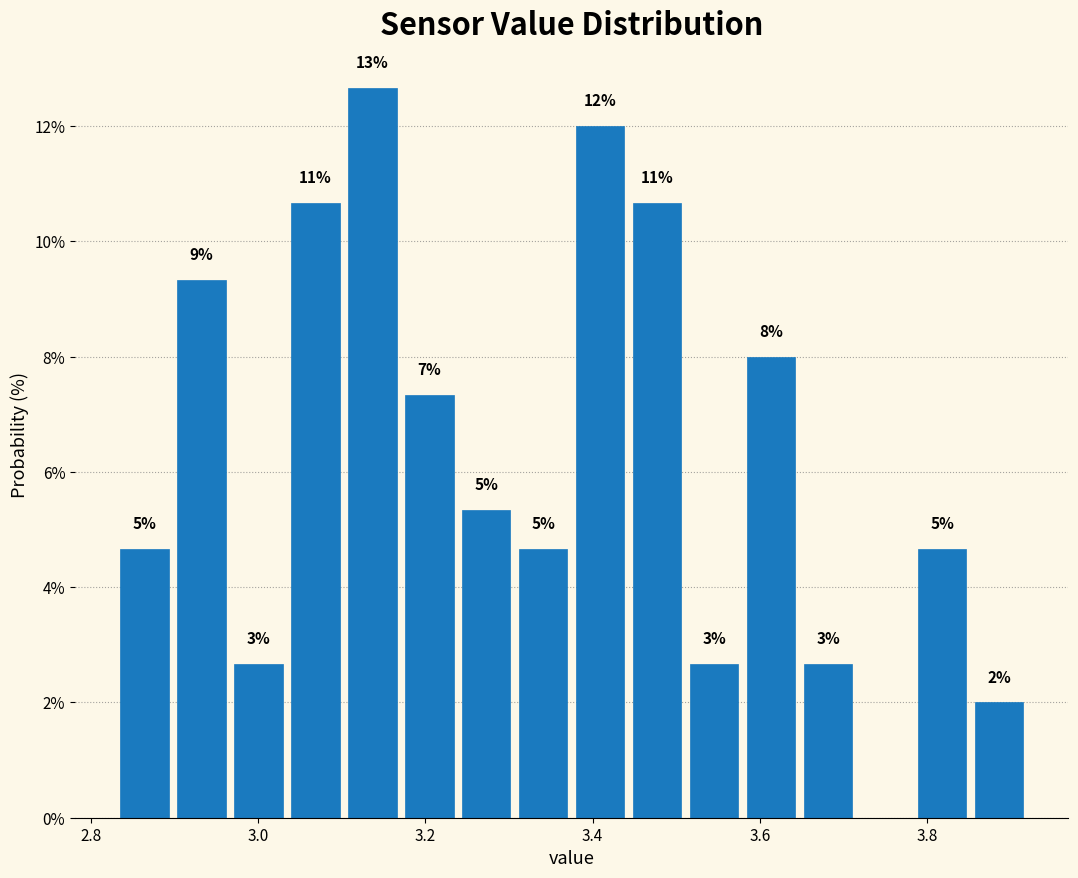

Around what value on the x-axis is the tallest bar? Give the approximate position of its centre, as read against the axis.

3.14